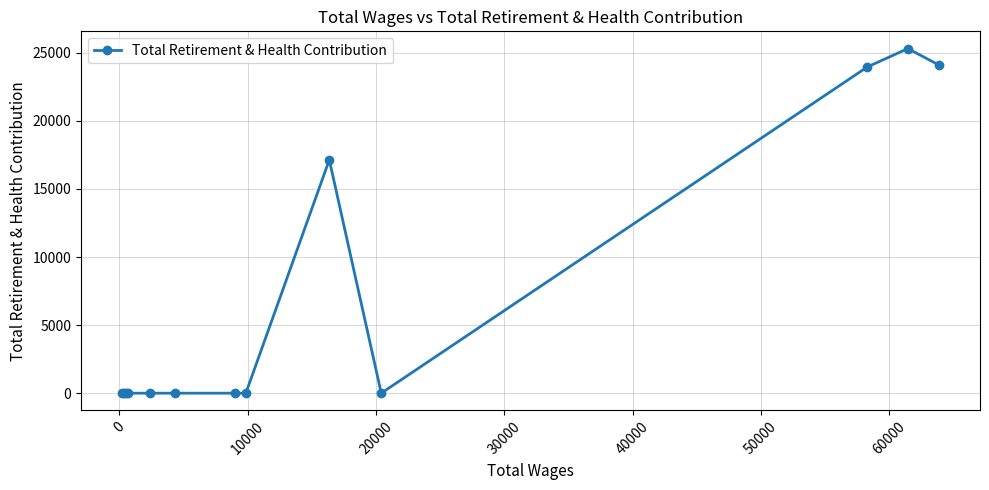

What is the difference between the maximum and minimum values?

25315